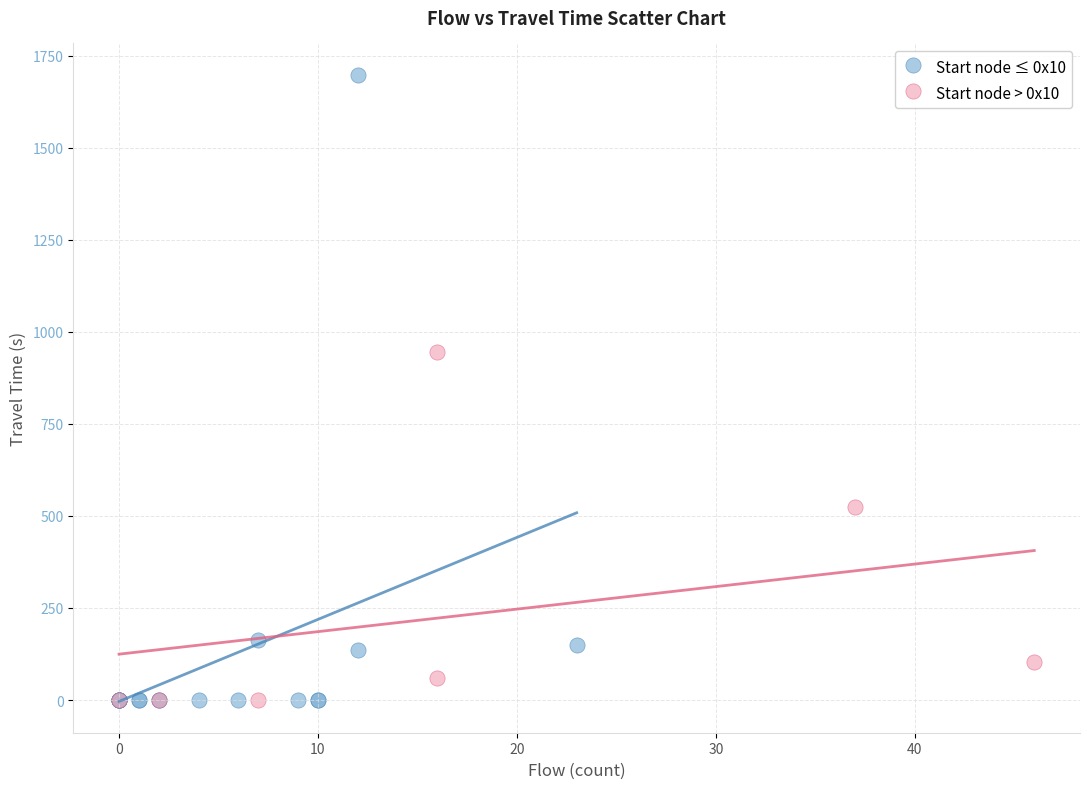

Which series has the widest spread of Y values?

Start node ≤ 0x10